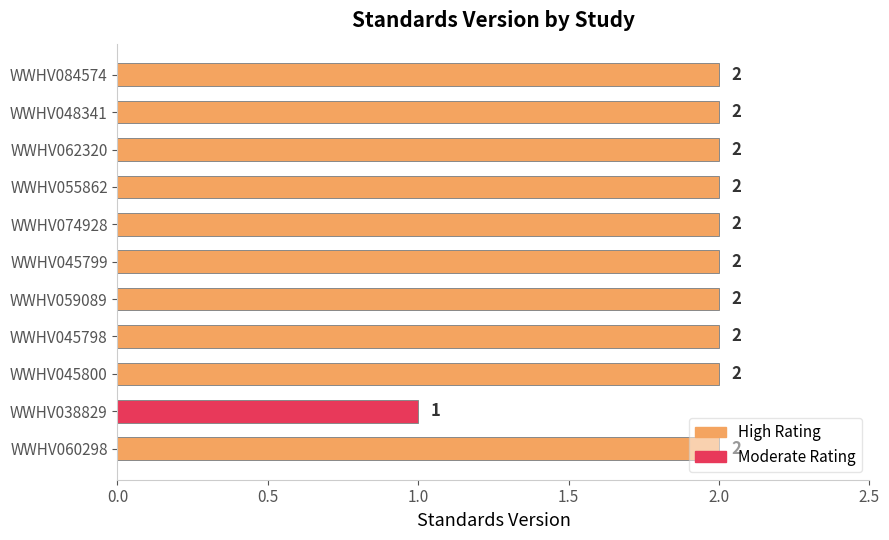

Approximately how many times larger is the value at WWHV074928 compared to WWHV045800?

1.0